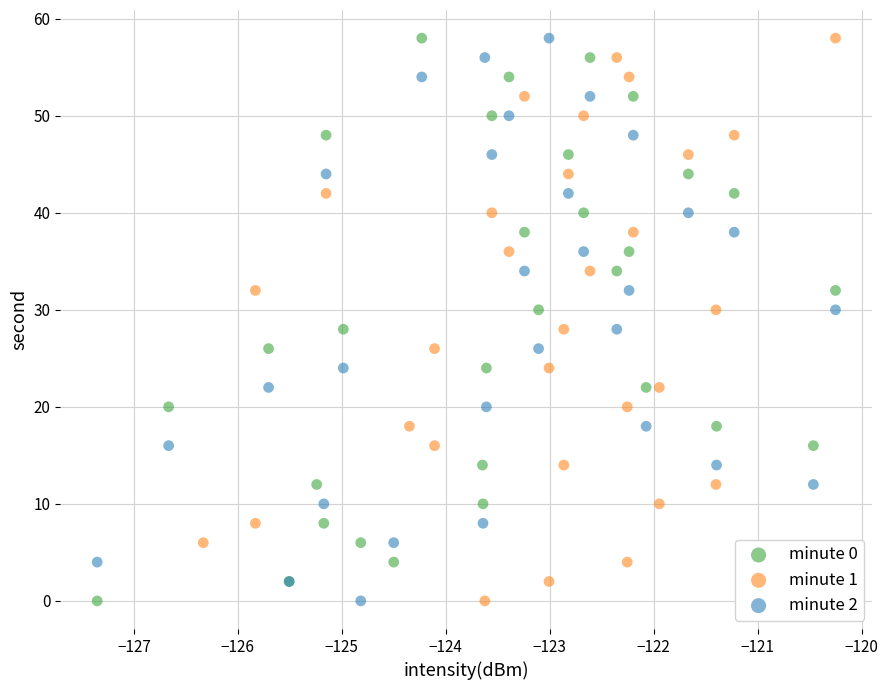

What are all the series names shown in the legend?

minute 0, minute 1, minute 2